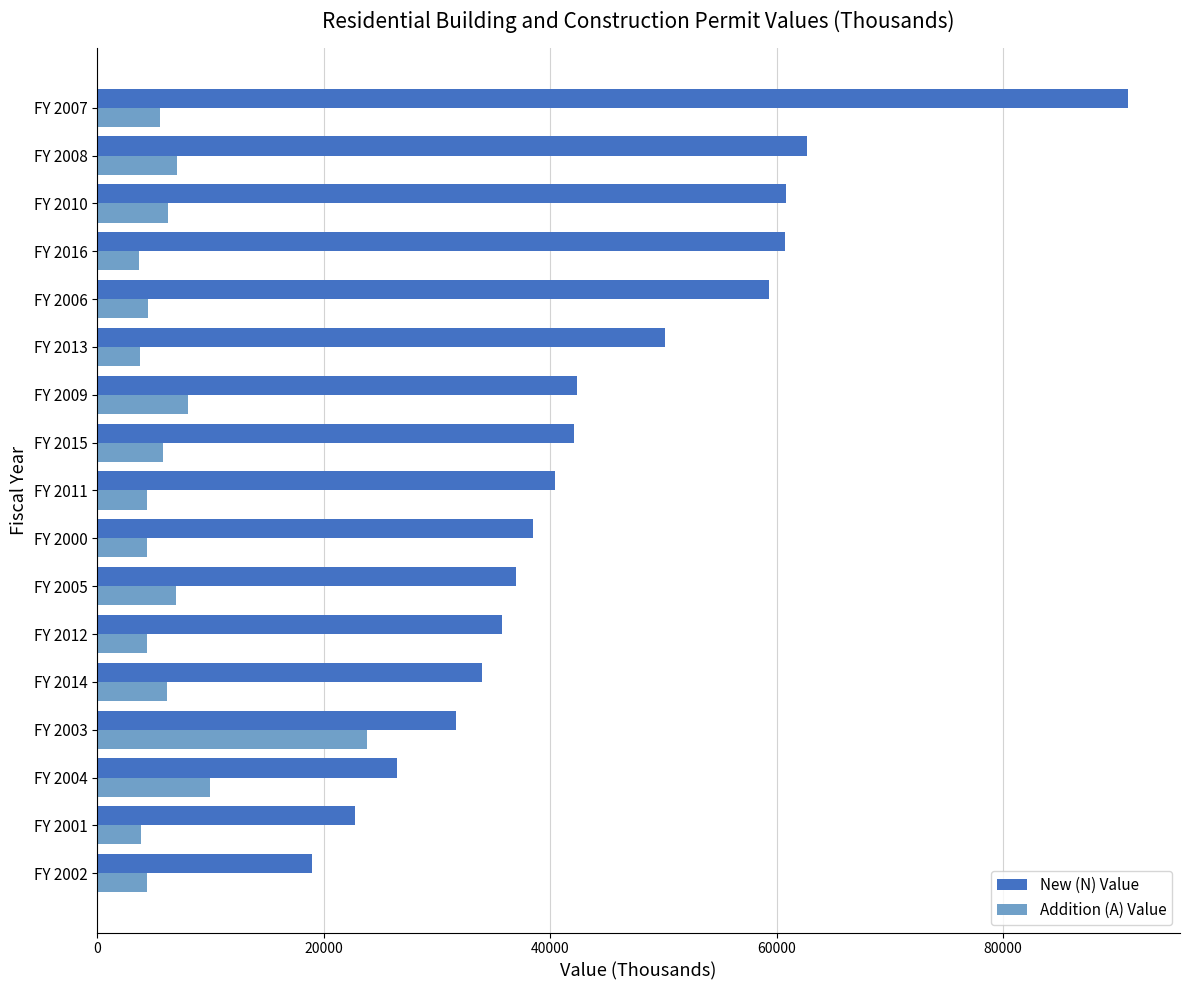

Which series has the largest total across all categories?

New (N) Value